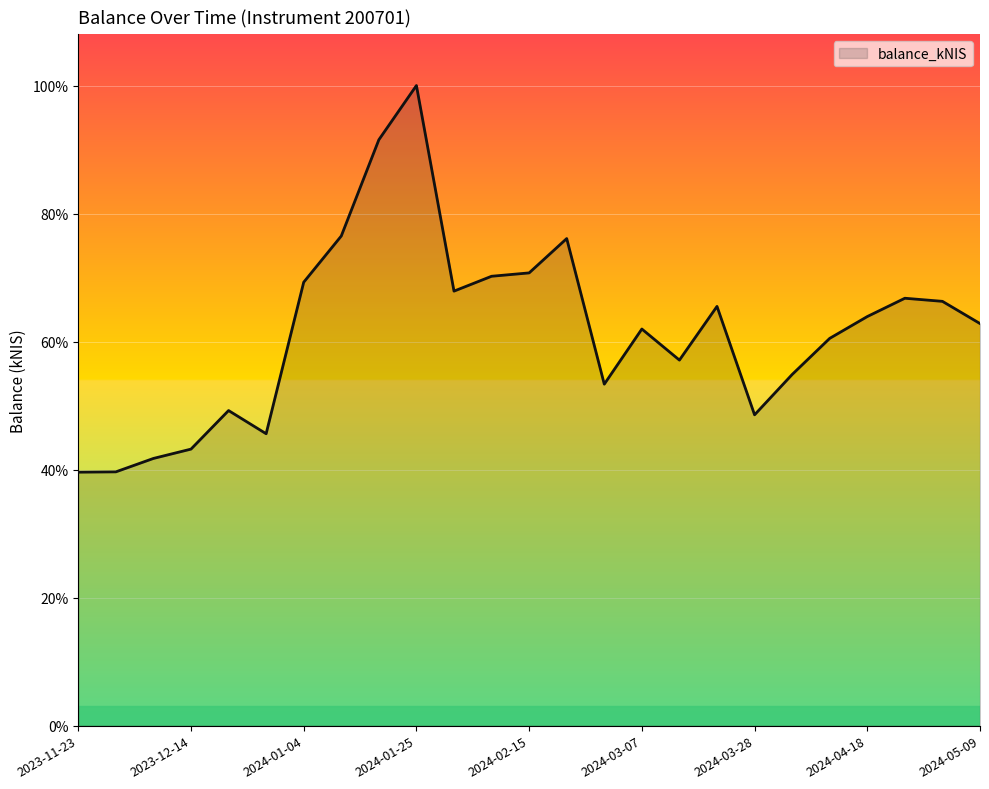

Is this an area chart (filled region under the line)?

Yes